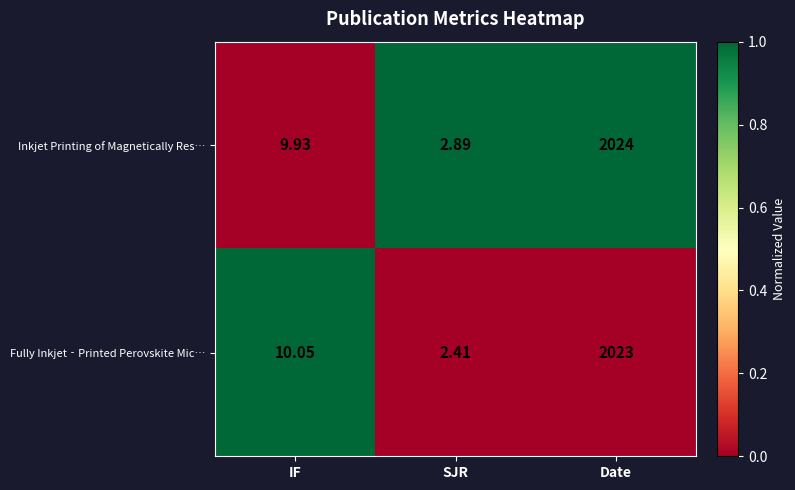

Is the value of Inkjet Printing of Magnetically Res… at SJR greater than the value of Fully Inkjet‐Printed Perovskite Mic… at SJR?

Yes